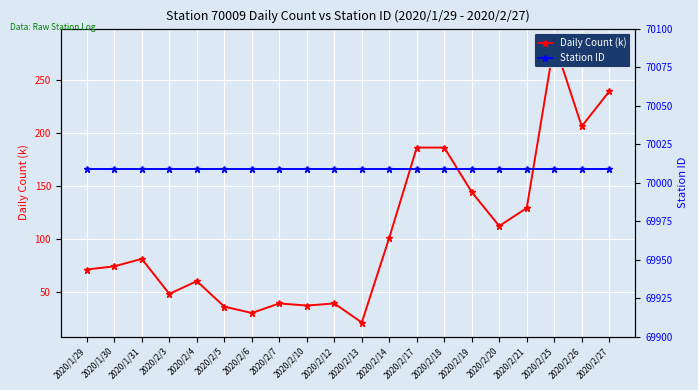

True or false: Daily Count (k) and Station ID intersect in this chart.

False